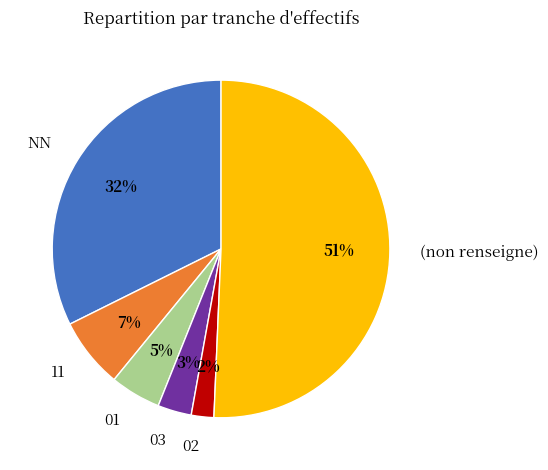

To the nearest percent, what is the difference between the largest and smallest slice percentages?

49%